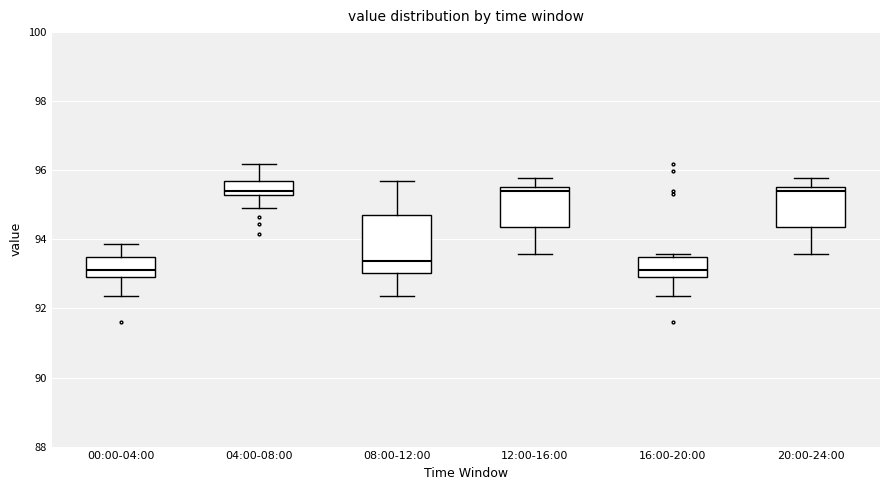

Where is the upper edge of the box for 00:00-04:00 on the y-axis? The values are not printed on the chart, so give them approximately, as read against the axis.

93.6